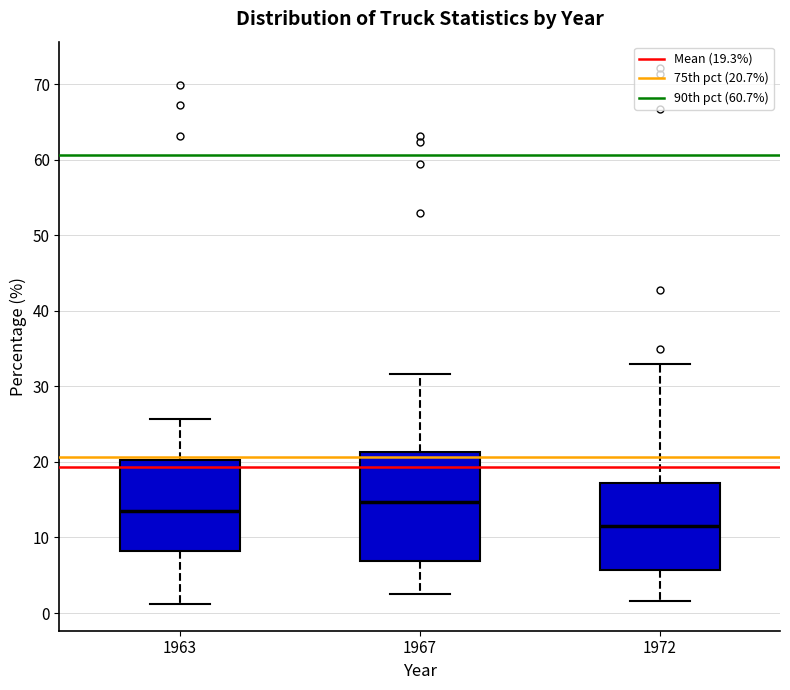

Reading left to right, read every box against the y-axis: the position of its median line, the range the box covers, and the ends of its whiskers. The values are not printed on the chart, so give them approximately, as read against the axis.

1963: median 13, box 8 to 20, whiskers 1 to 26
1967: median 15, box 7 to 21, whiskers 3 to 32
1972: median 12, box 6 to 17, whiskers 2 to 33